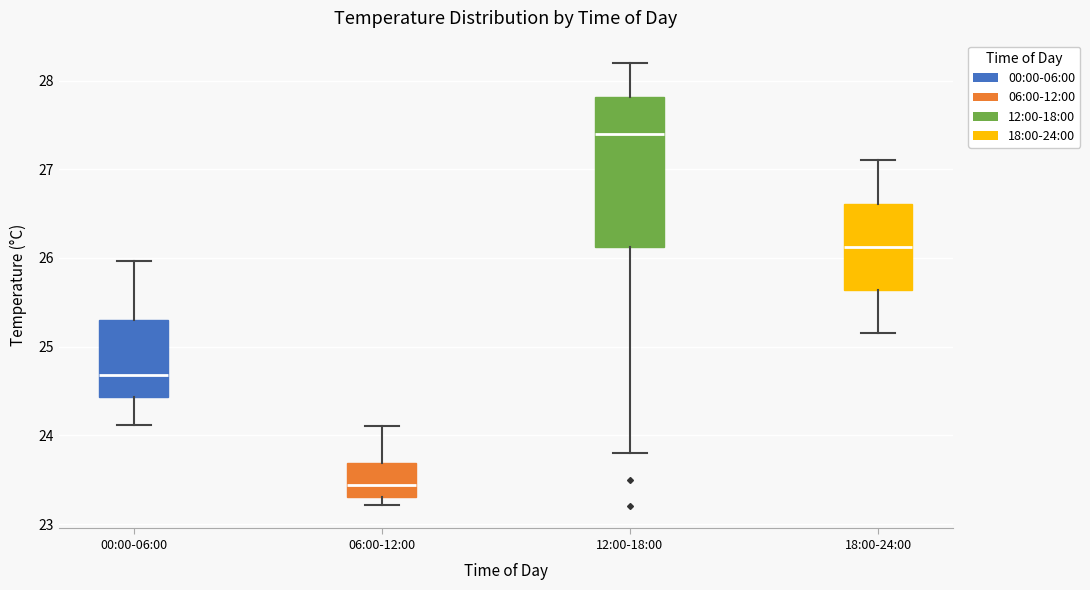

Comparing the boxes themselves (not the whiskers), which one is the tallest?

12:00-18:00